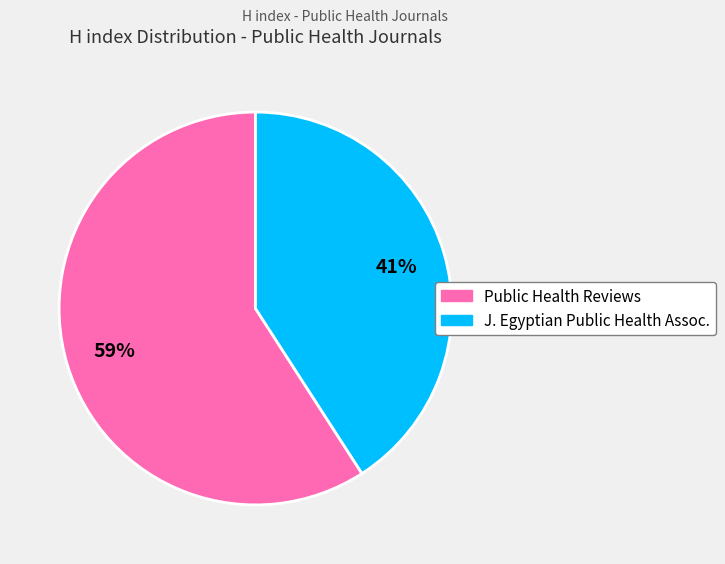

How many segments does this pie chart have?

2